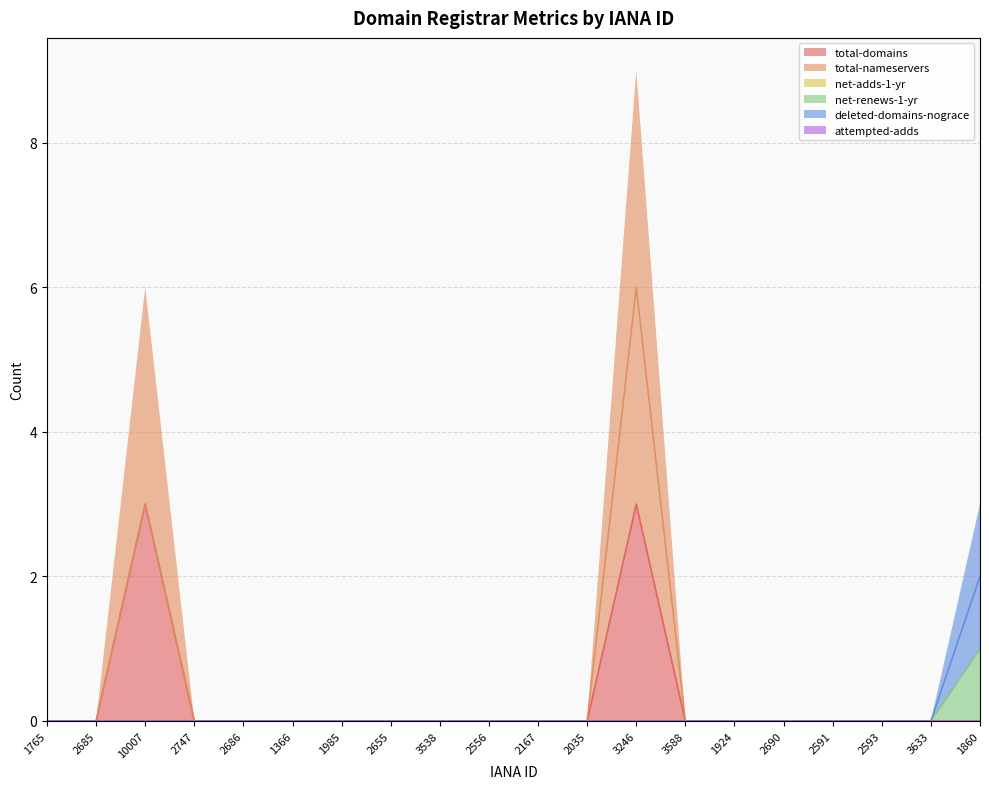

At 3246, list the series in order from largest to smallest.

total-nameservers, total-domains, net-renews-1-yr, deleted-domains-nograce